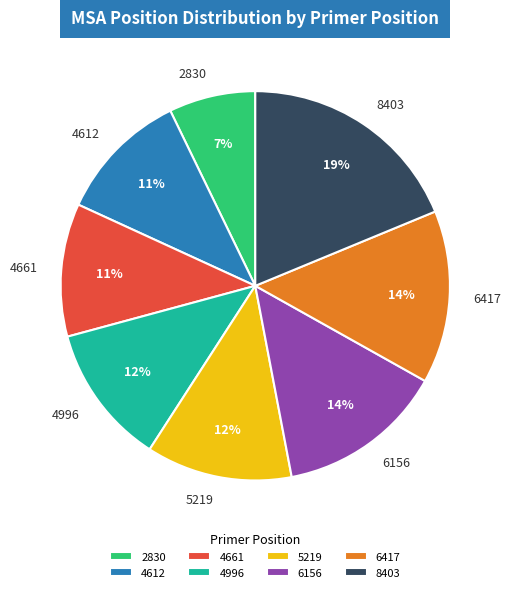

Does any single category account for the majority?

No